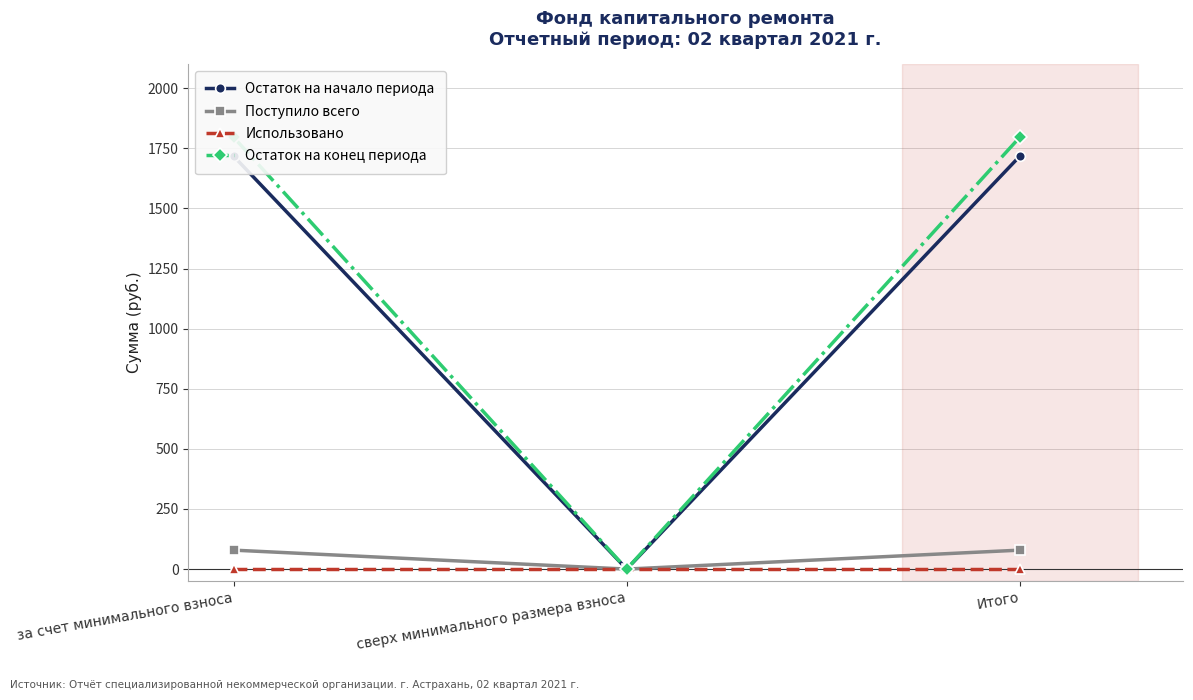

The Остаток на начало периода series shows 1717.9 at Итого. True or false?

True